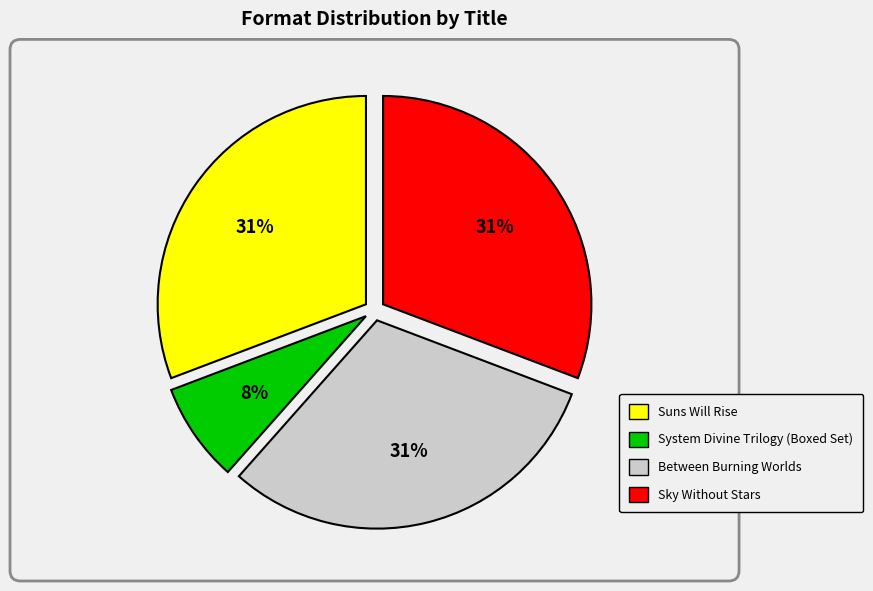

Count the number of slices in the pie.

4